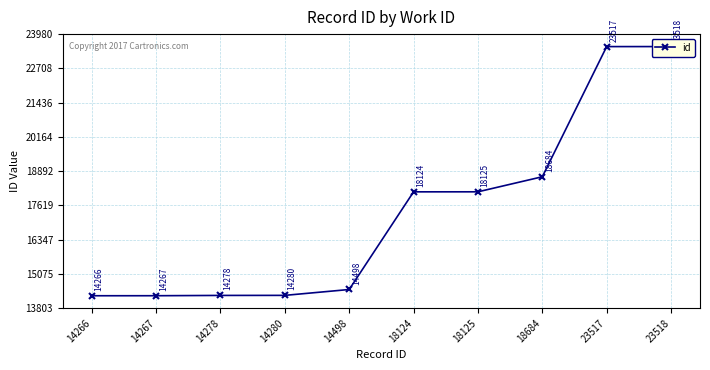

How many data points are less than 18124?

5